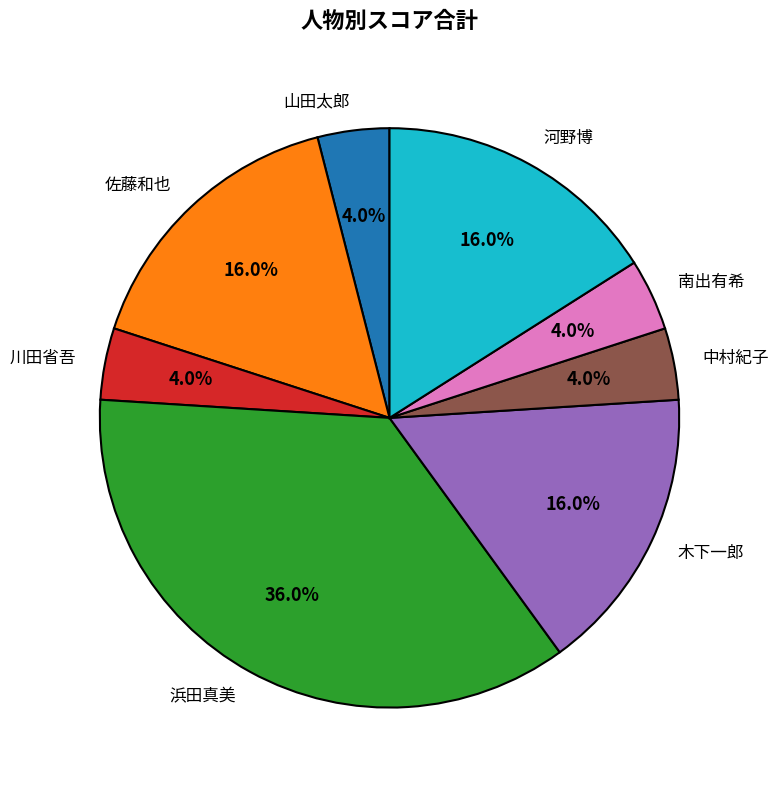

To the nearest percent, what is the average slice percentage?

12%